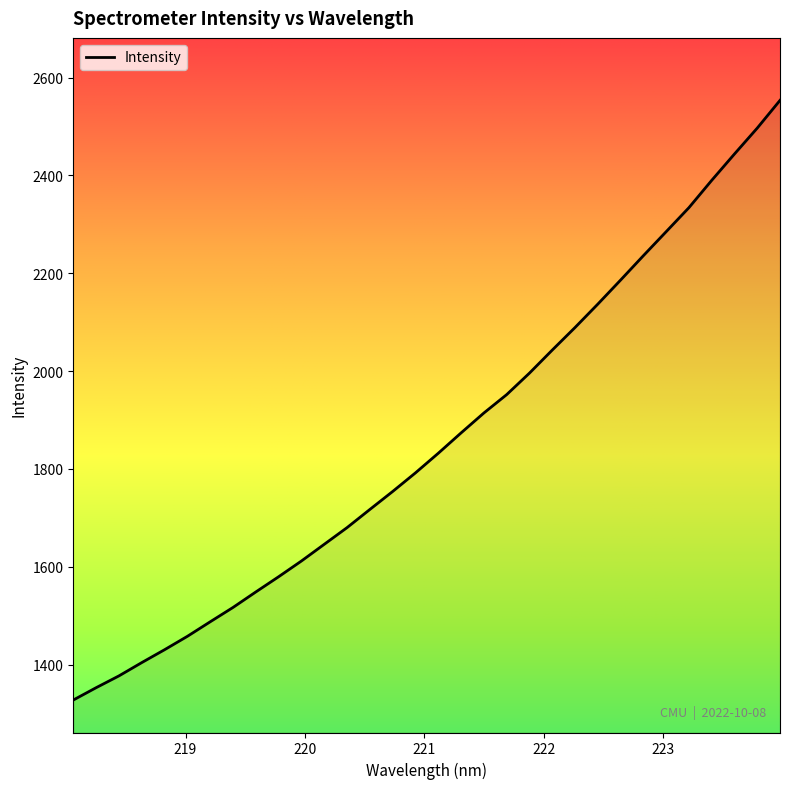

What is the minimum value shown in the chart?

1327.6